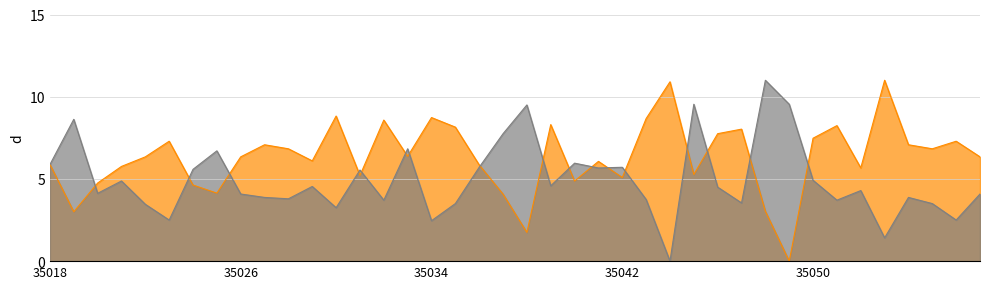

How many categories are shown in the chart?

40